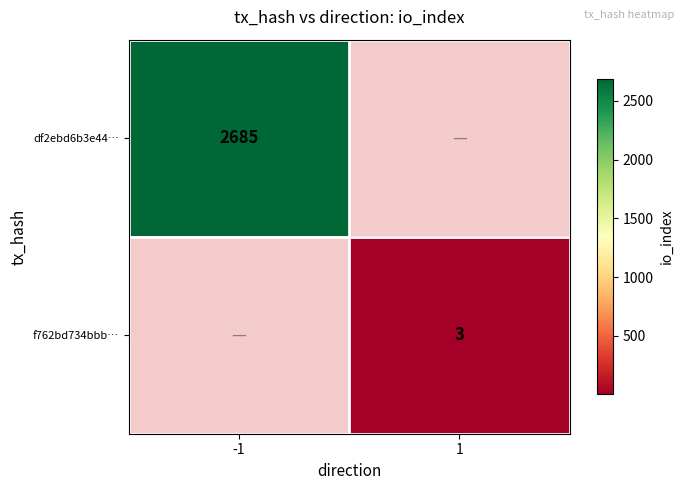

At which category does the chart reach its peak across all series?

-1